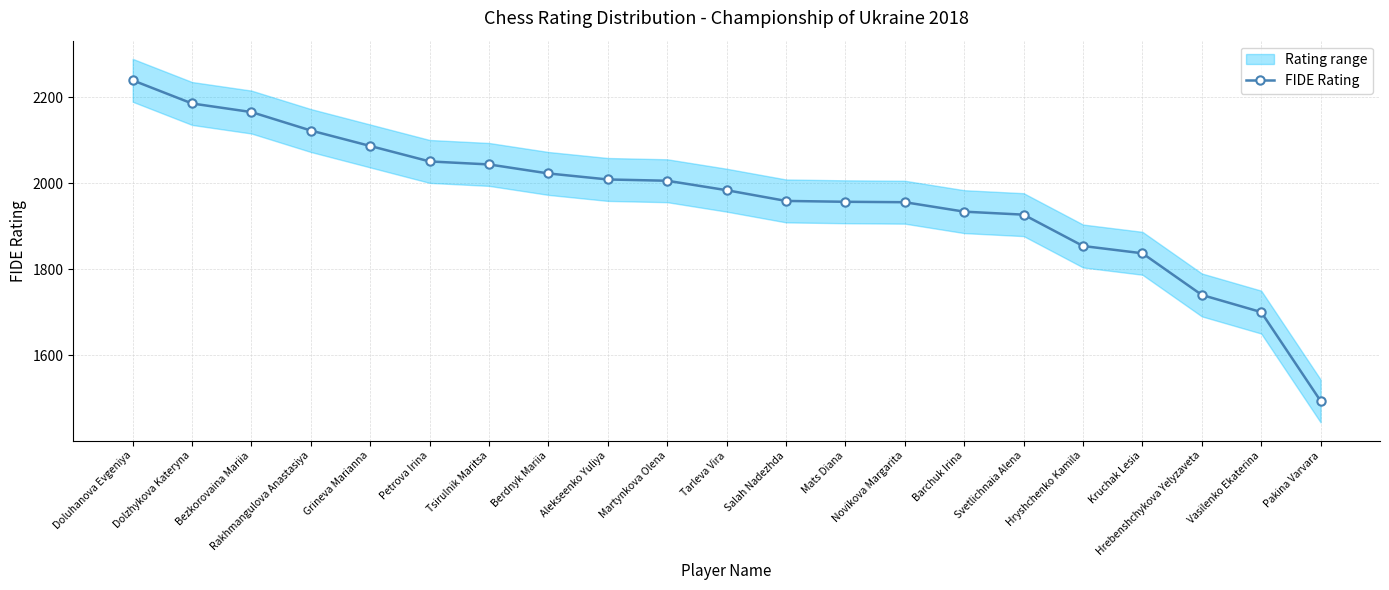

What is the average value?

1966